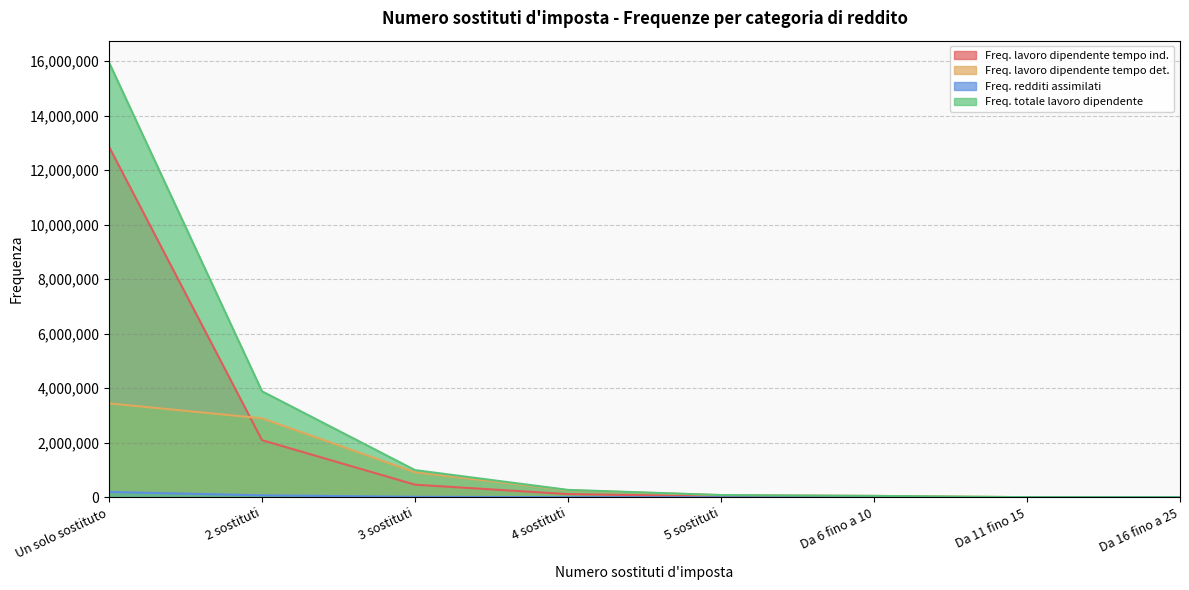

The value of Freq. redditi assimilati at Un solo sostituto is 329026. True or false?

False